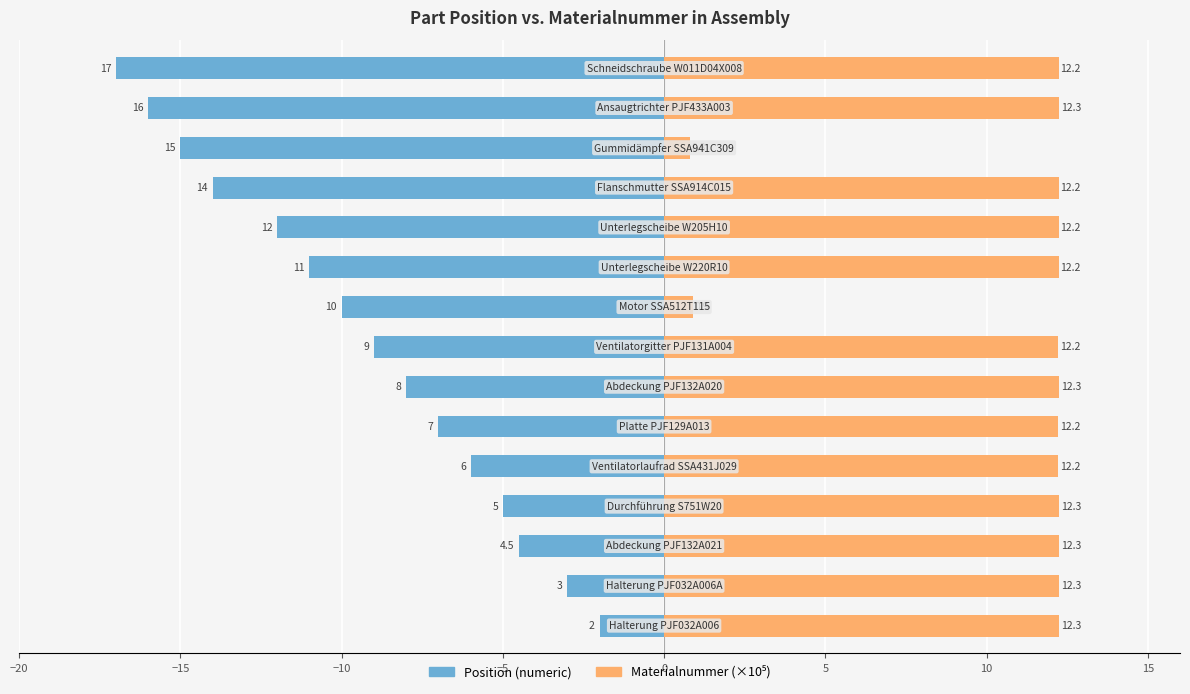

Which has a higher value, 13 or 12?

12